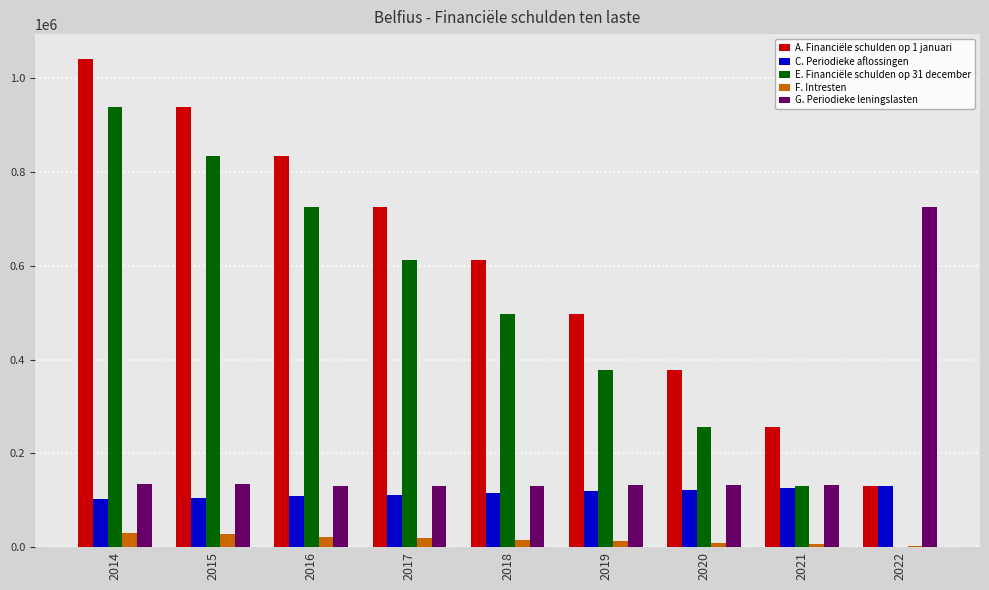

What is the sum of all C. Periodieke aflossingen values?

1041826.2